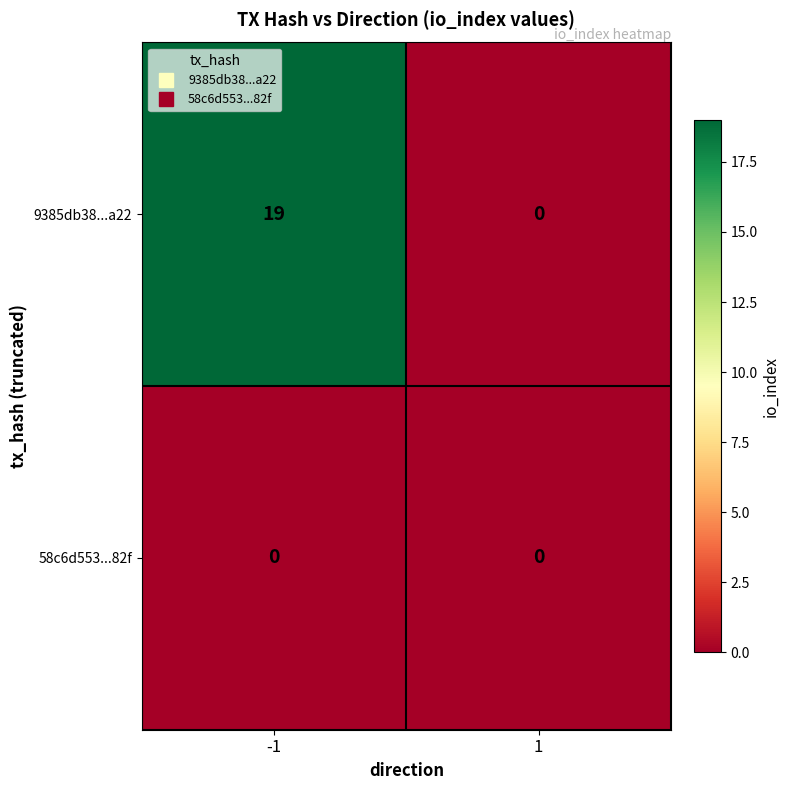

Which series has the widest spread of values?

9385db38...a22